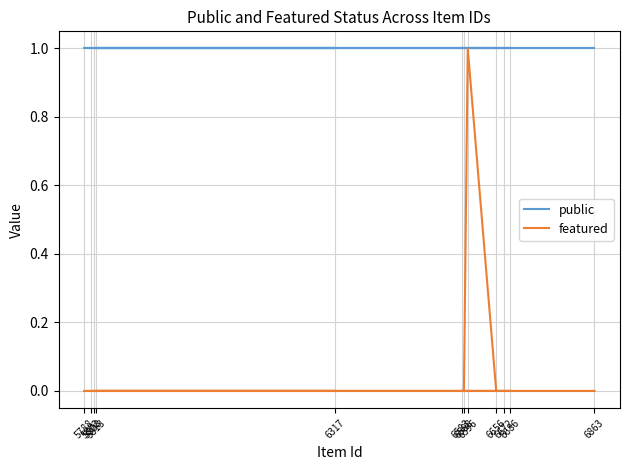

True or false: featured has more than 0 points higher than both neighbors.

True